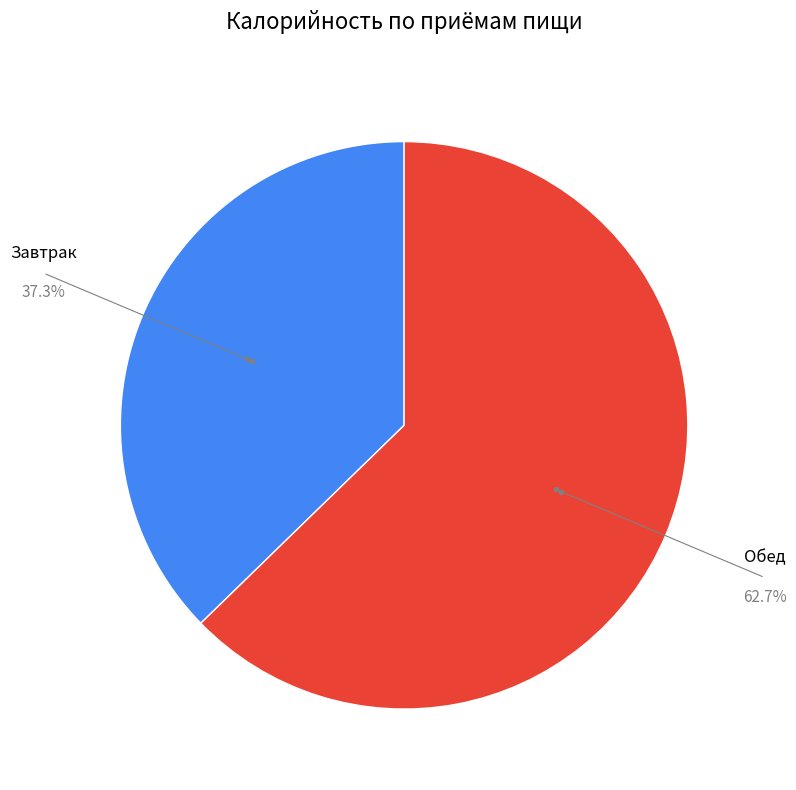

Is there a majority slice in this chart?

Yes